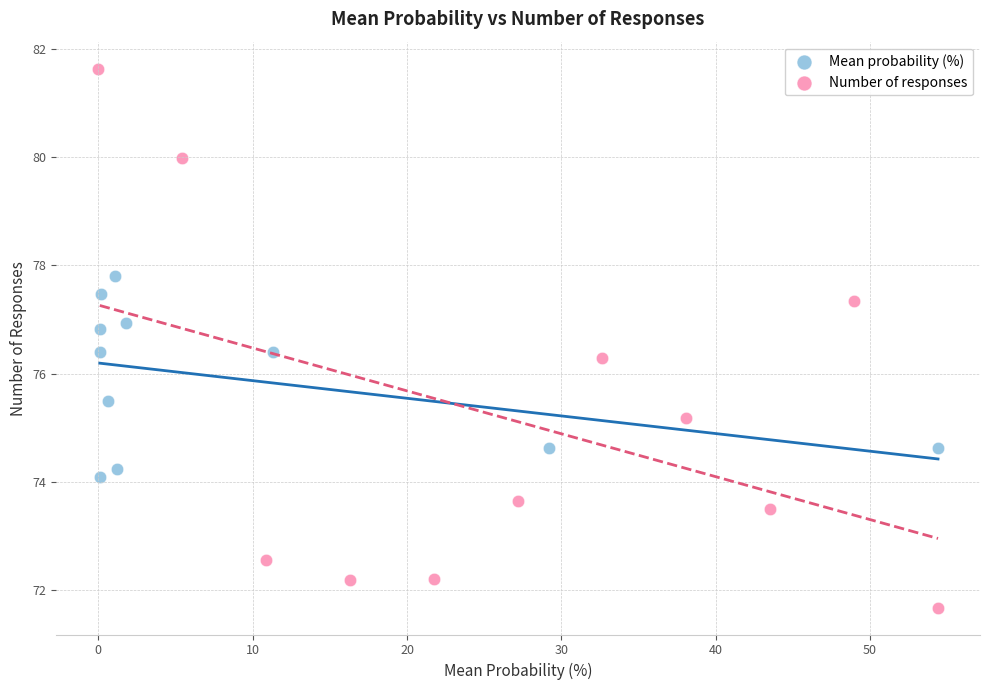

Which series contains the highest Y value?

Number of responses